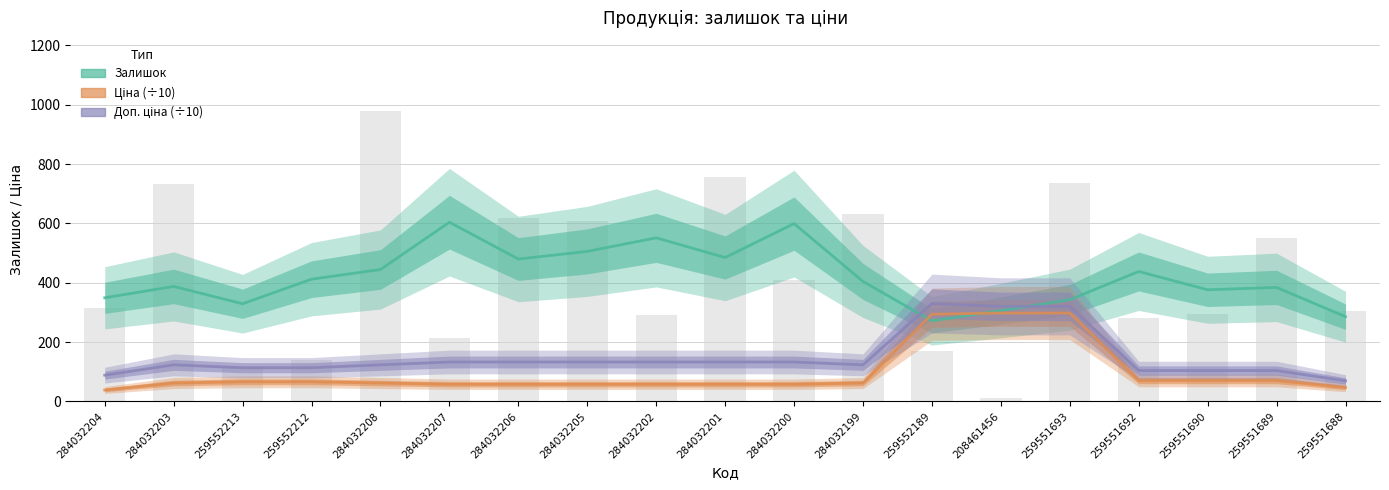

What is the total value across all series at 284032204?

476.7